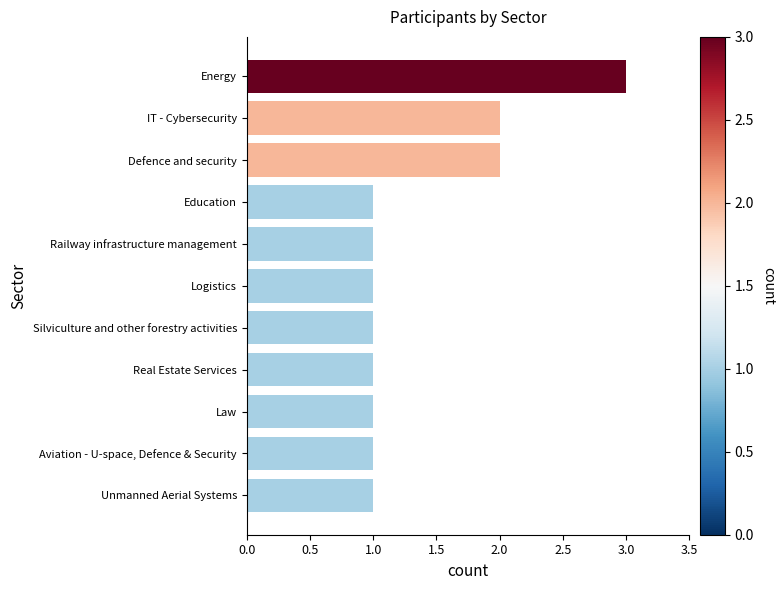

Are the bars grouped side by side (vs. stacked)?

No